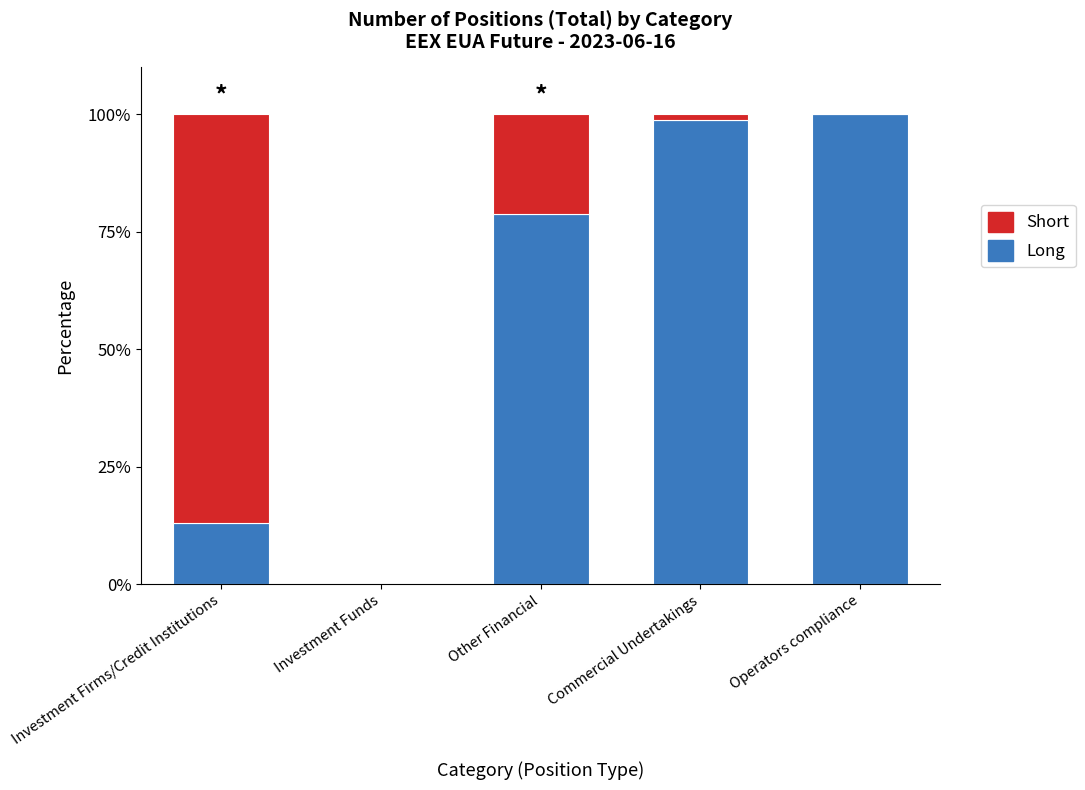

What is the sum of all Long values?

290.5